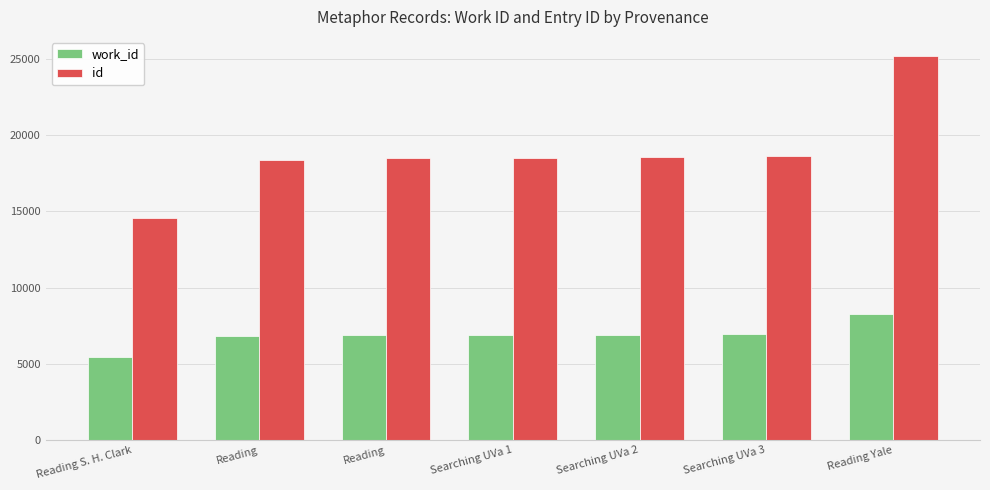

What are all the series names shown in the legend?

work_id, id